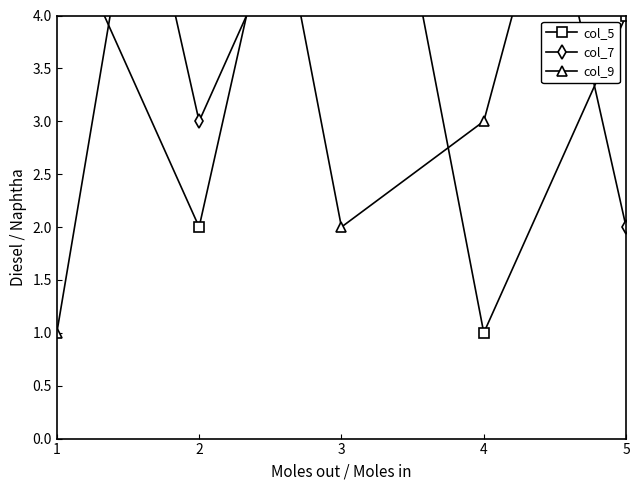

What is the maximum value for col_5?

9